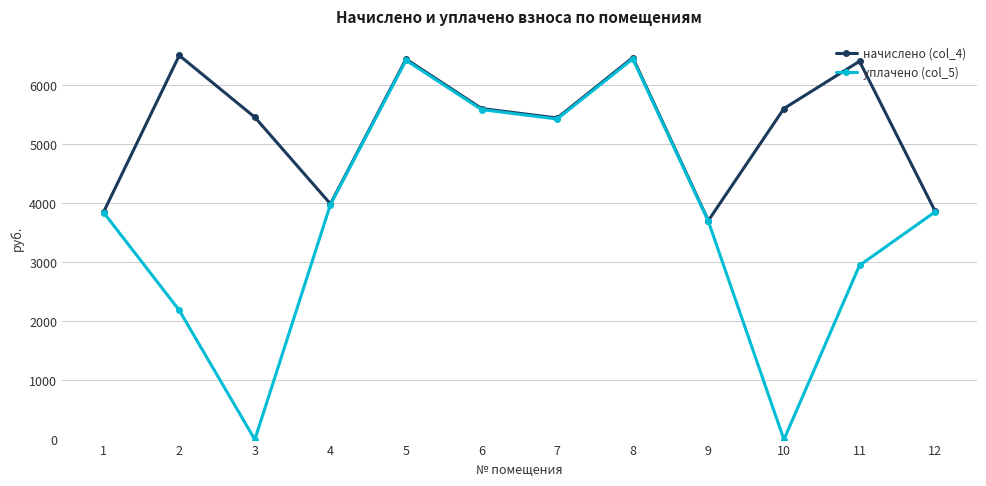

Which series has the largest range (max minus min)?

уплачено (col_5)